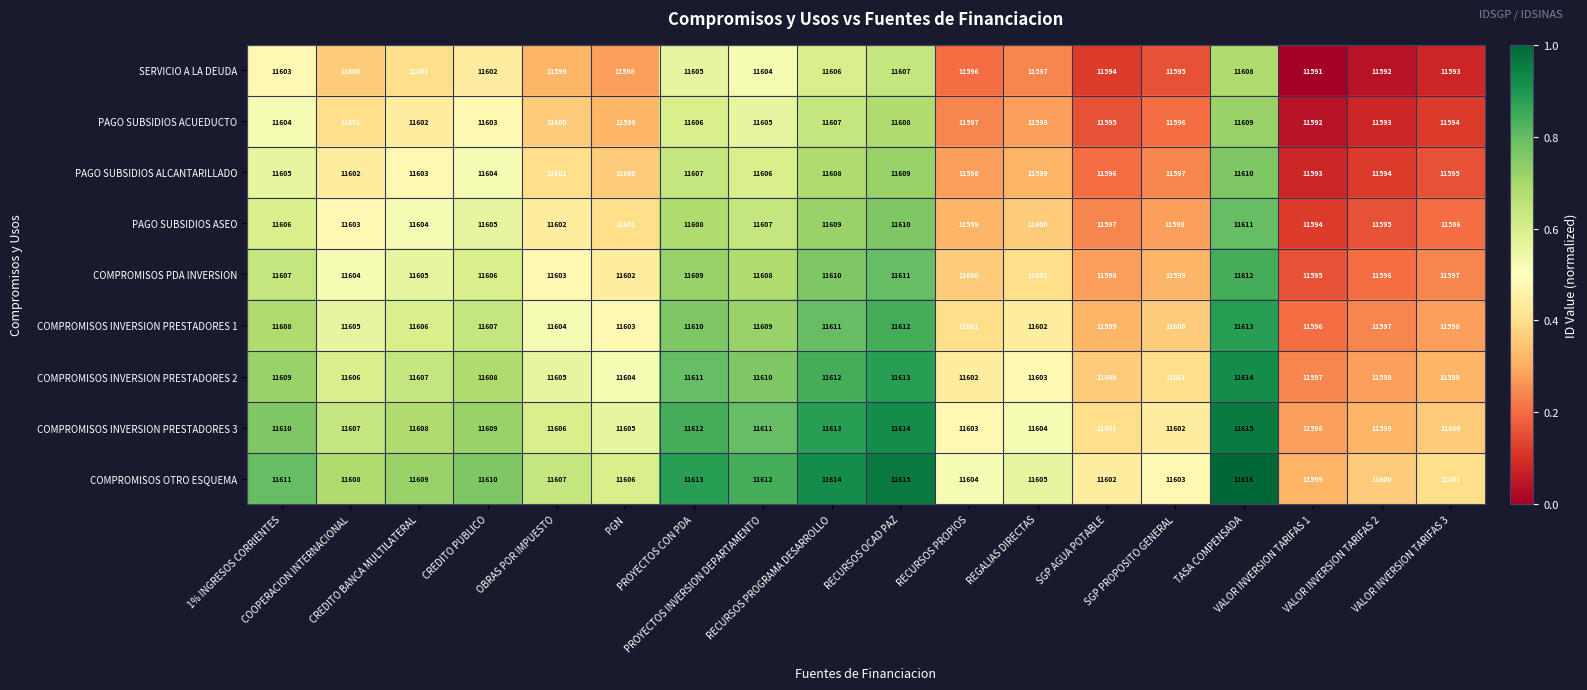

What is the sum of all SERVICIO A LA DEUDA values?

208791